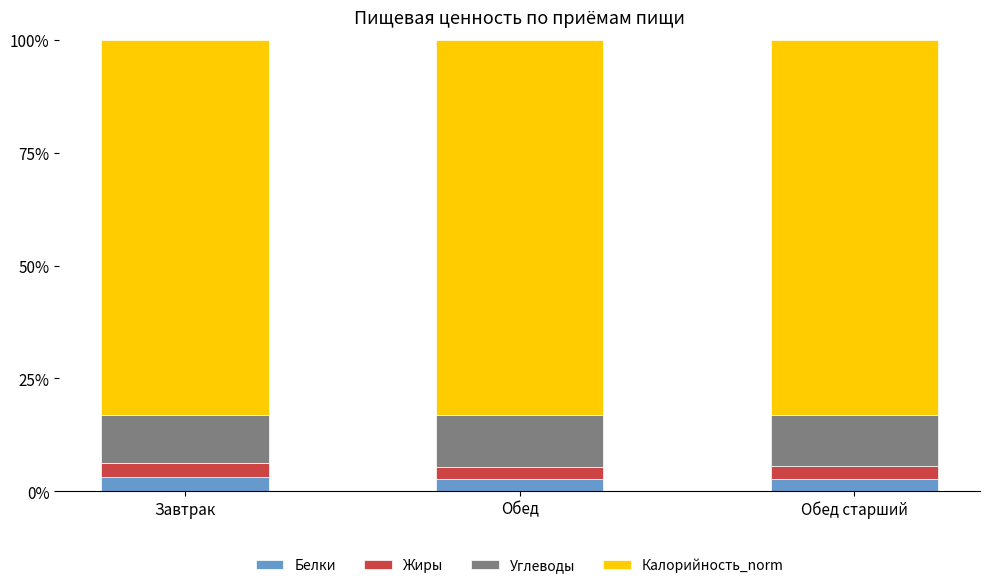

How many bars are there in total?

3